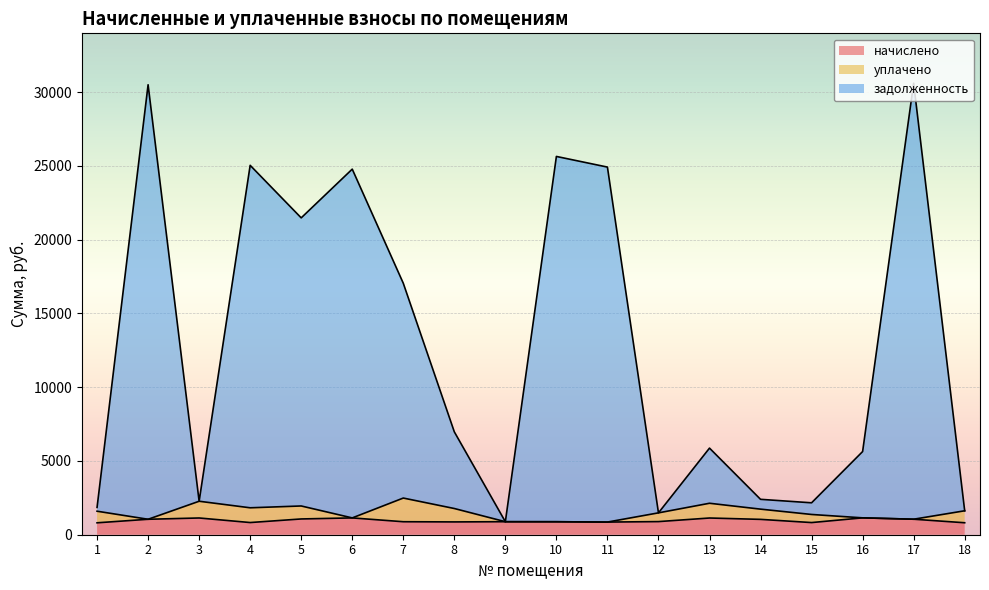

The value of начислено at 2 is 1047.8. True or false?

True